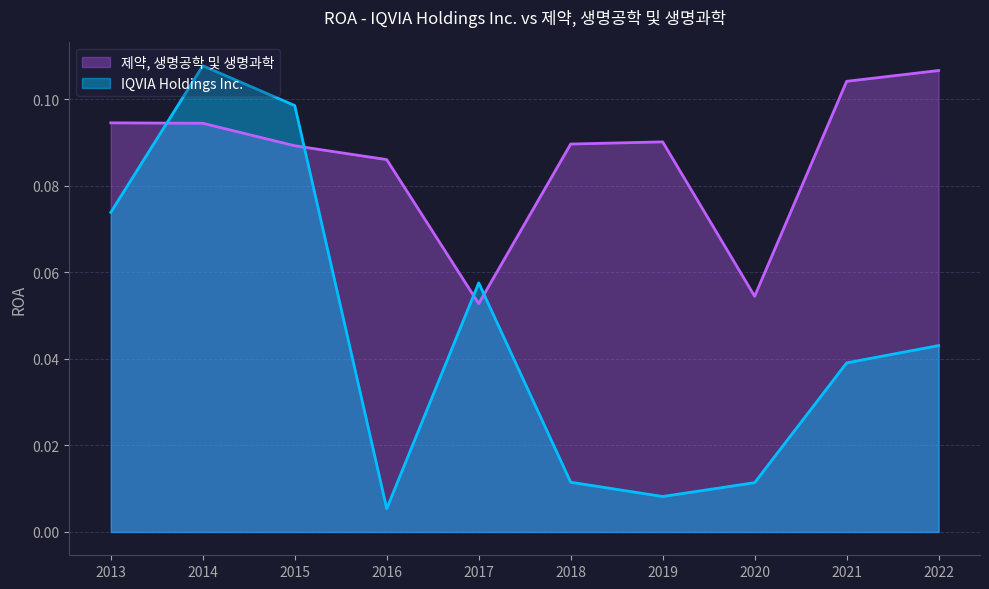

What is the value of the IQVIA Holdings Inc. point at the 8th from the left?

0.1